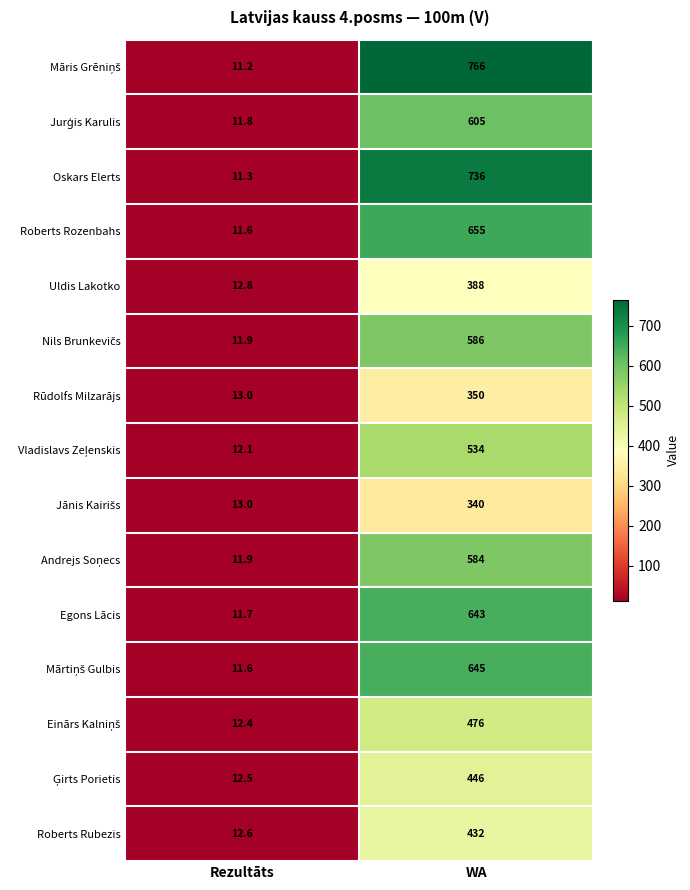

True or false: Roberts Rozenbahs has a value of 655.0 at WA.

True